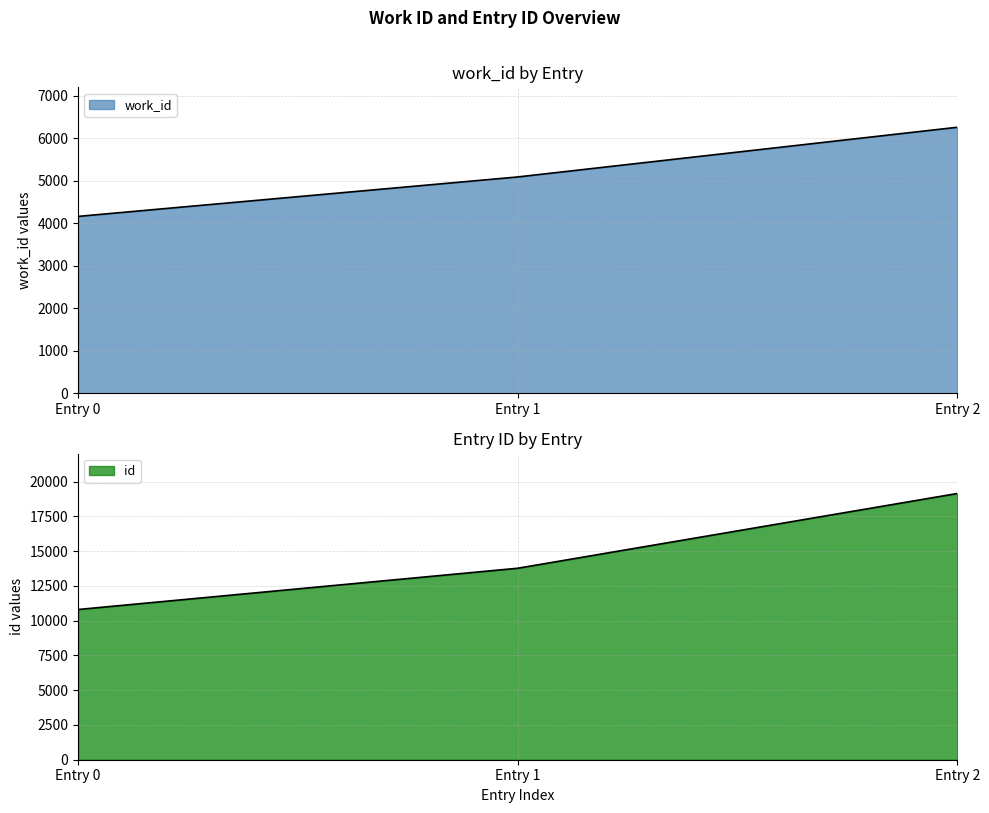

How many series are shown in this chart?

2